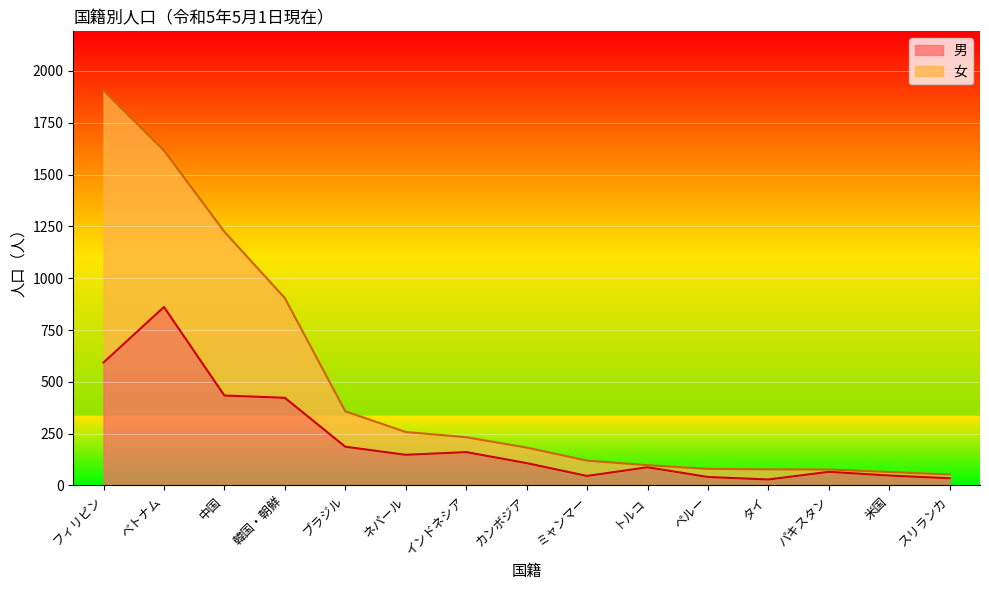

Rank the series by their average value, from lowest to highest.

男, 女